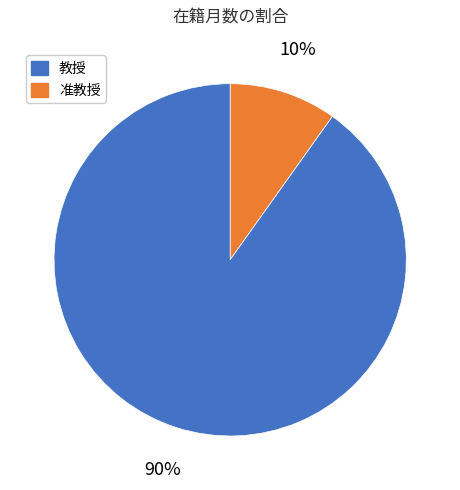

To the nearest percent, what is the difference between the largest and smallest slice percentages?

80%